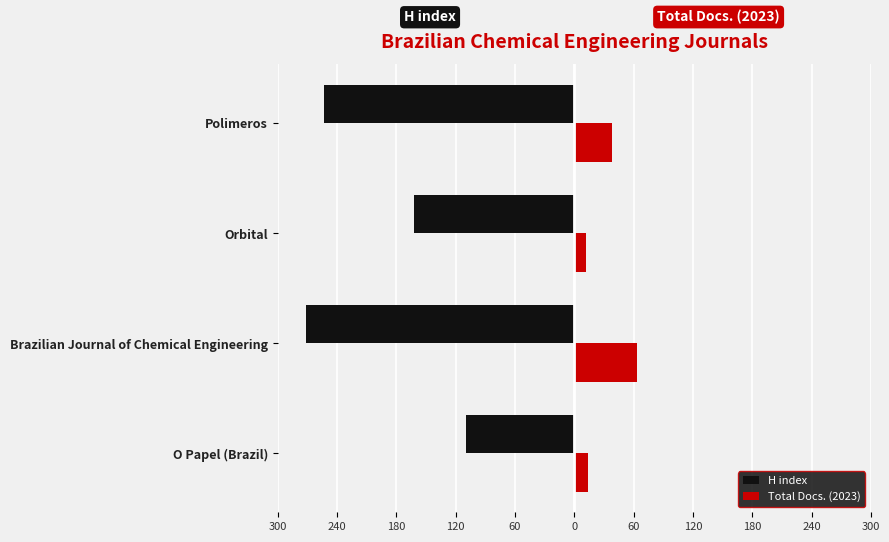

What is the average value of the H index series?

-199